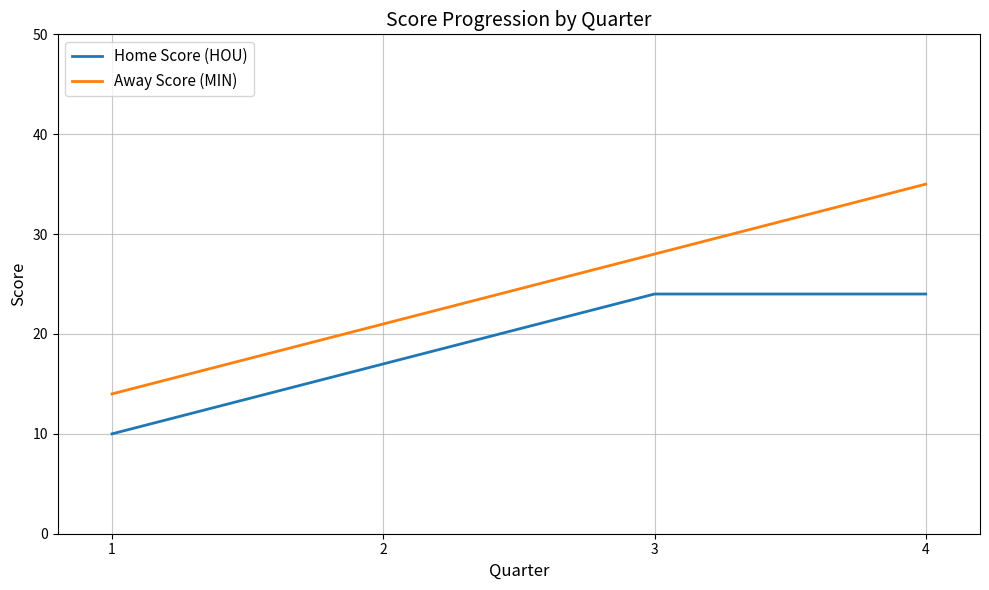

What are all the series names shown in the legend?

Home Score (HOU), Away Score (MIN)